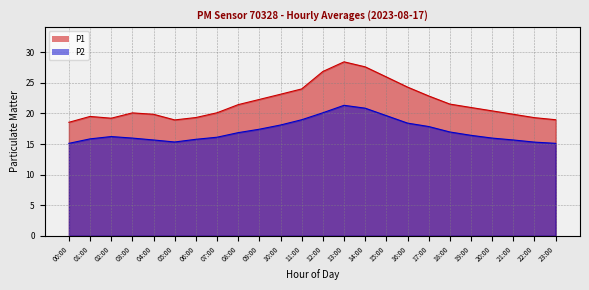

What is the spread (max minus min) of values at 12:00?

6.8